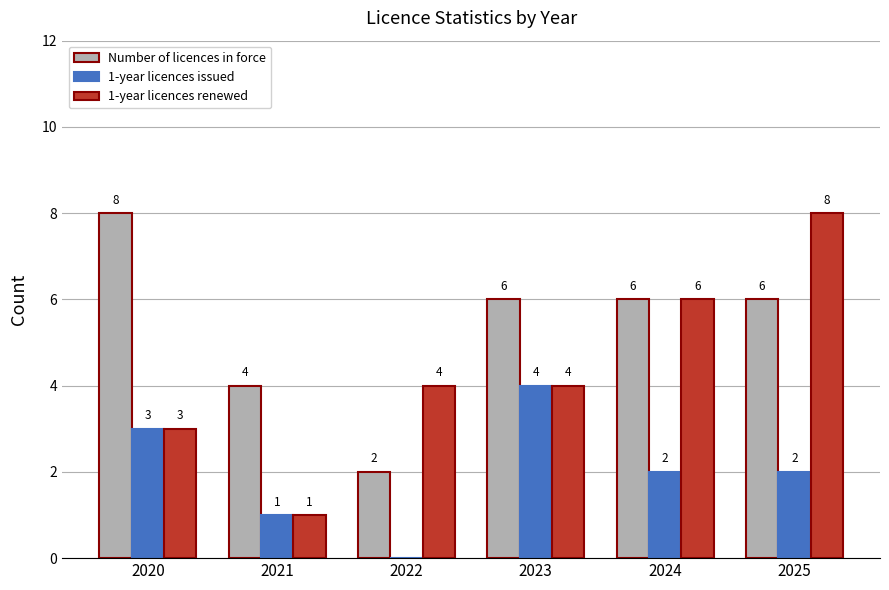

Reading left to right, extract all data points from this chart.

Number of licences in force: 2020=8	2021=4	2022=2	2023=6	2024=6	2025=6
1-year licences issued: 2020=3	2021=1	2022=0	2023=4	2024=2	2025=2
1-year licences renewed: 2020=3	2021=1	2022=4	2023=4	2024=6	2025=8